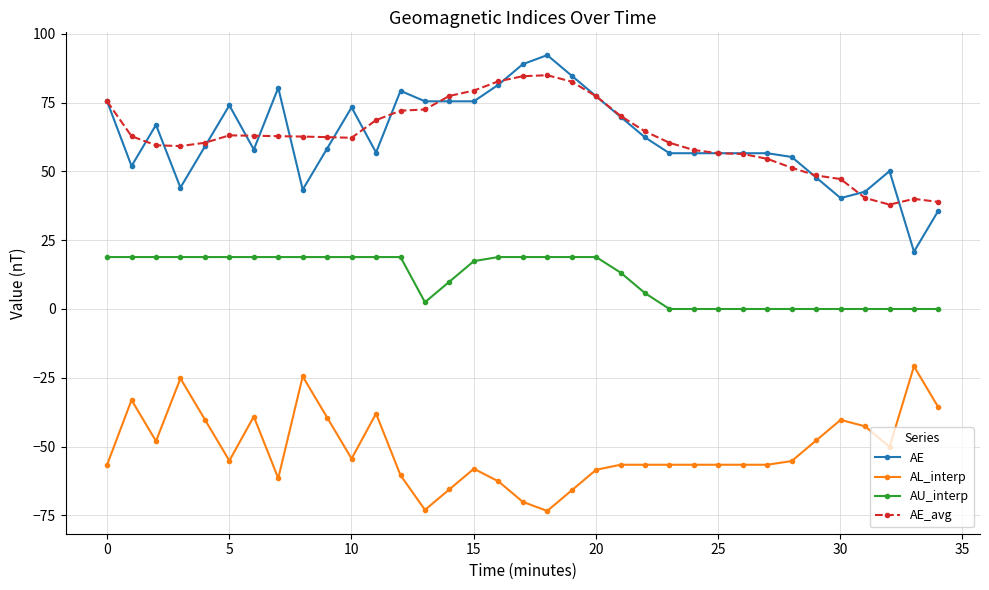

True or false: AL_interp has more than 2 interior local peaks.

True